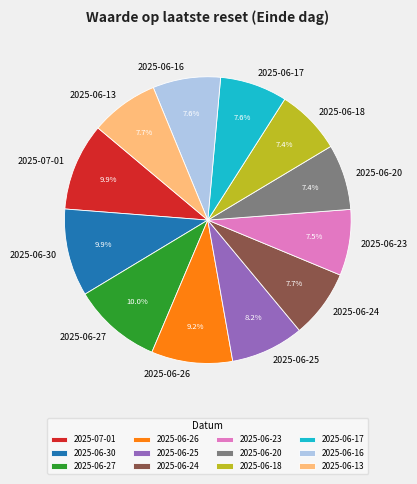

Approximately how many times larger is the value at 2025-06-13 compared to 2025-07-01?

0.8